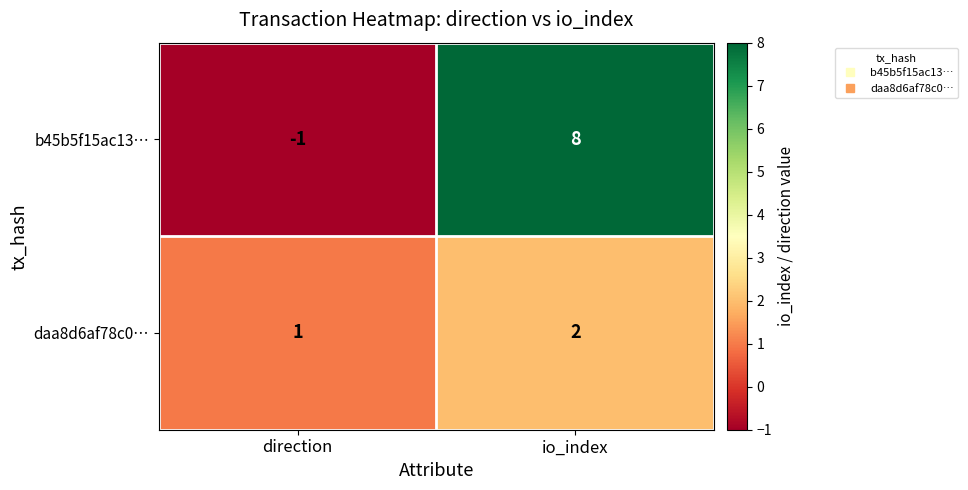

How many data points does each series have?

2